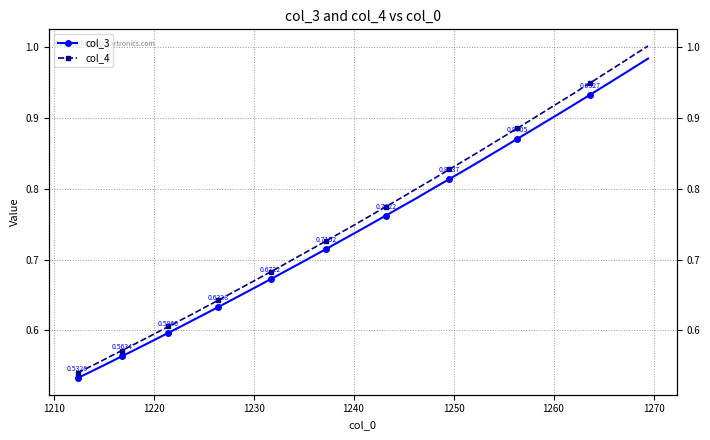

True or false: col_4 and col_3 intersect in this chart.

False